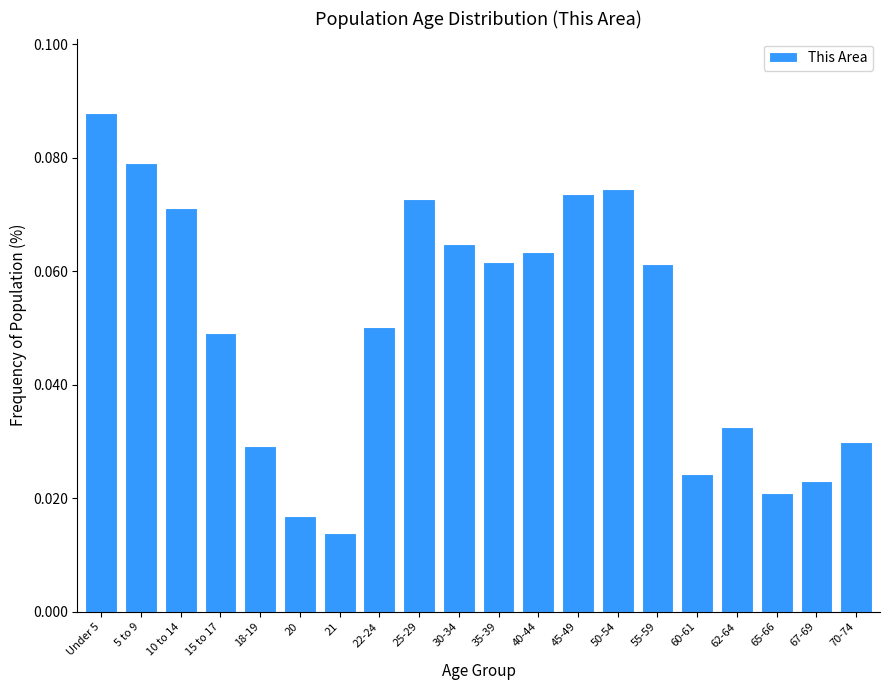

What is the label of the 2nd bar from the left?

5 to 9